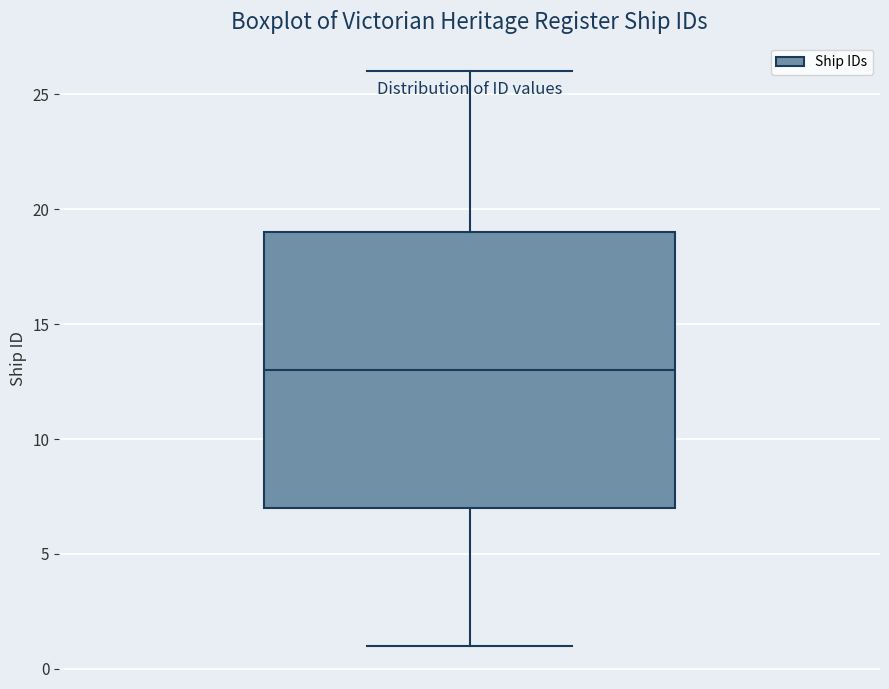

Transcribe this box plot: give where the median line is, the range the box spans, and where the two whiskers end, as read against the y-axis. The values are not printed on the chart, so give them approximately, as read against the axis.

median 13, box 7 to 19, whiskers 1 to 26